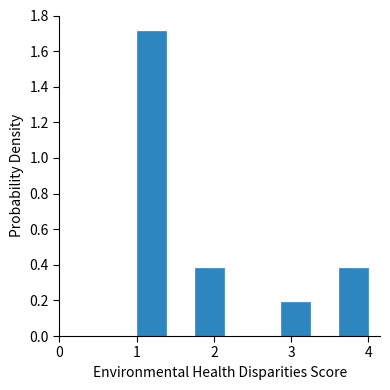

Read against the x-axis, roughly where is the centre of the tallest bar?

1.2